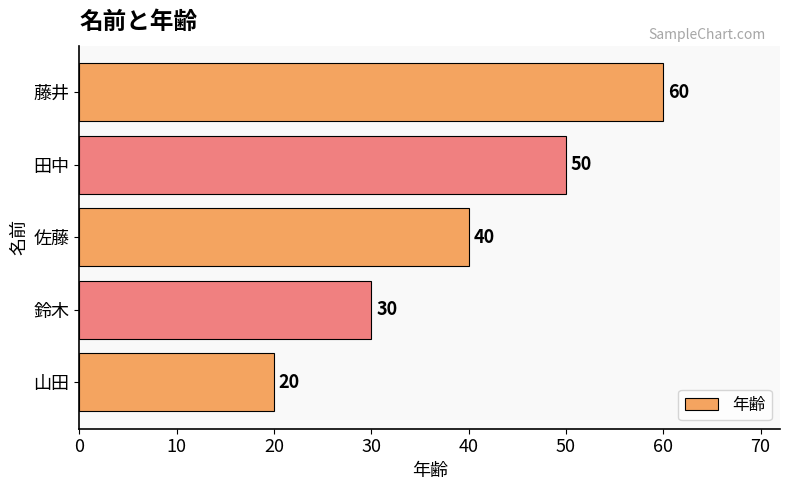

Reading bottom to top, list all the values displayed in this chart.

山田=20	鈴木=30	佐藤=40	田中=50	藤井=60